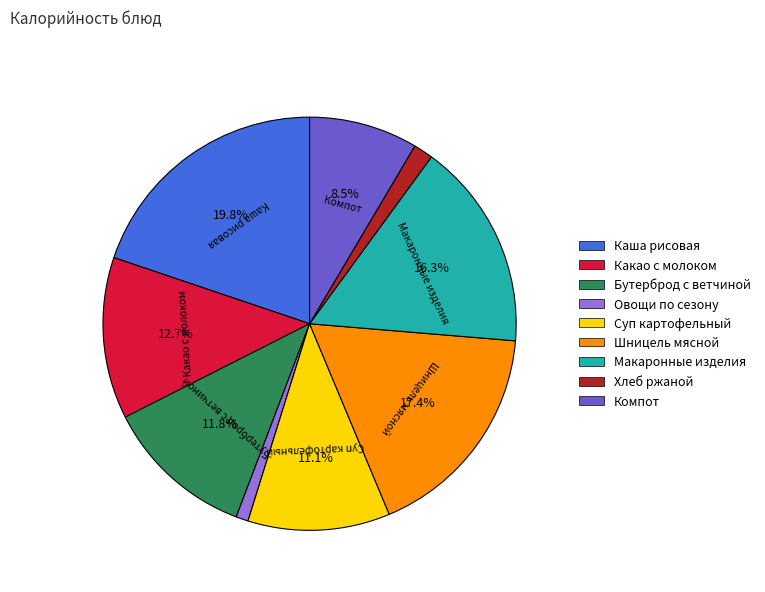

To the nearest percent, what is the average slice percentage?

11%